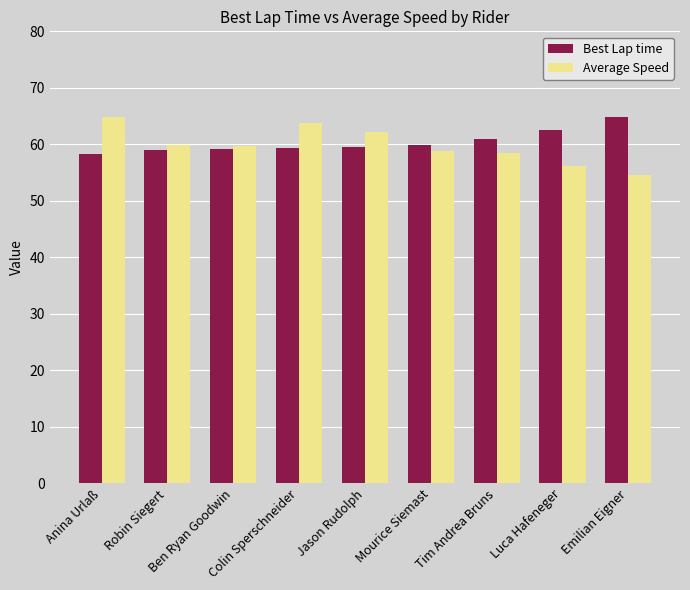

What is the minimum value shown in the chart?

54.6